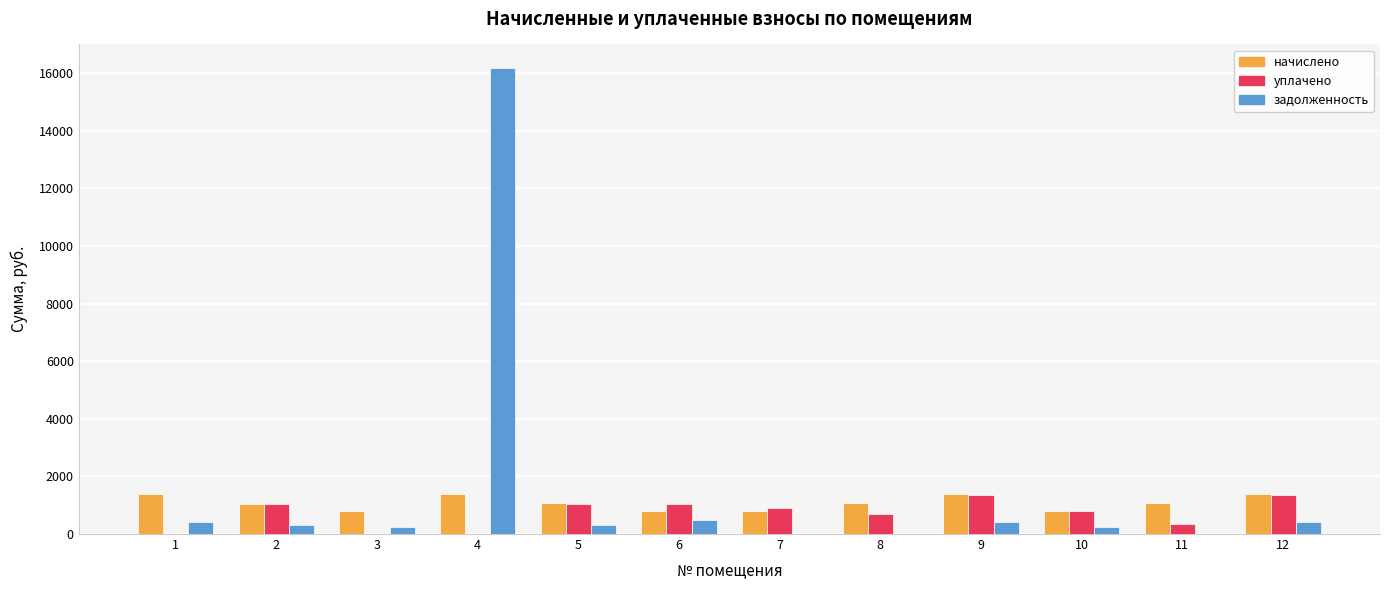

Which series changed the most between 4 and 10?

задолженность